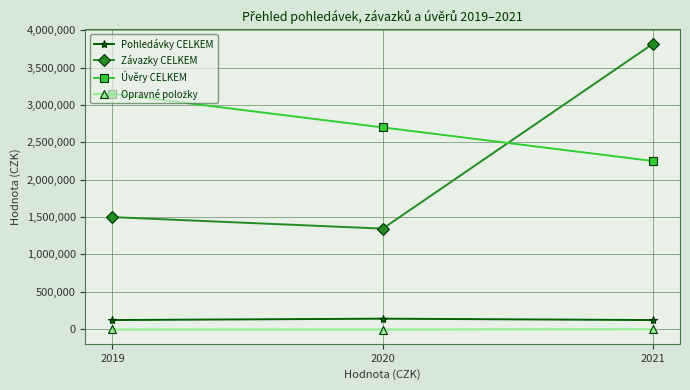

Count the number of data series in this chart.

4